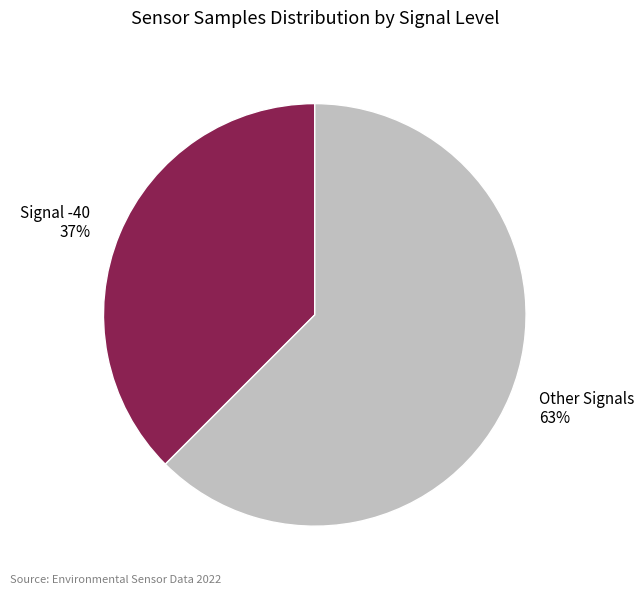

The Signal -40 37% slice represents 37% of the pie. True or false?

True